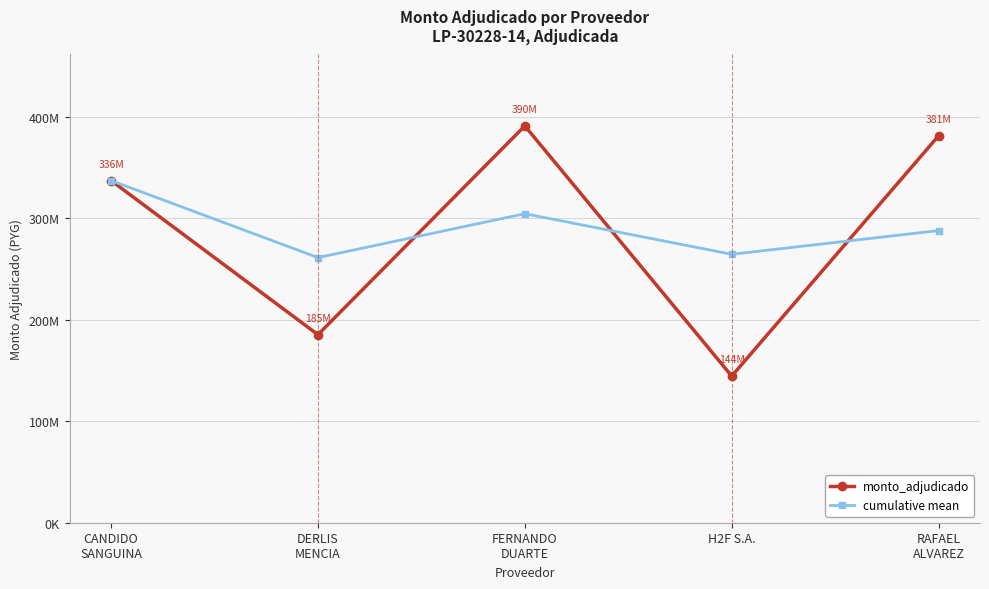

Is it true that monto_adjudicado equals 381092000.0 at RAFAEL
ALVAREZ?

True